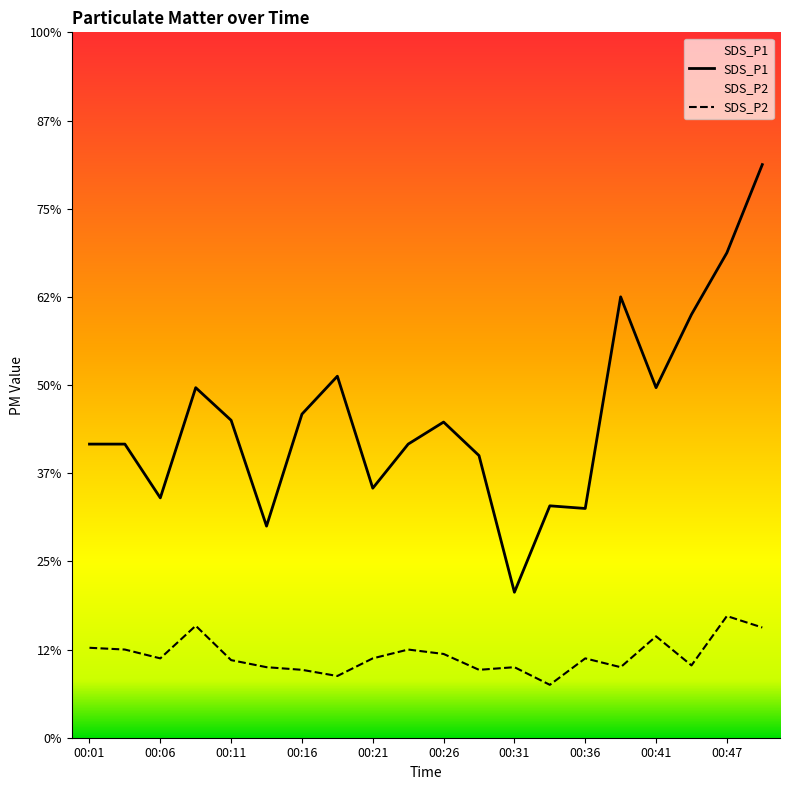

What is the value of the SDS_P1 point at the 9th from the left?

2.8